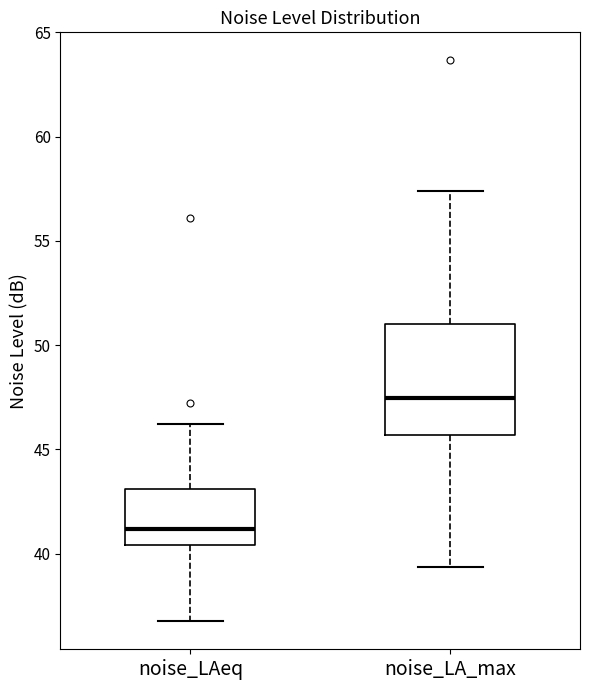

Which box has the lowest median line?

noise_LAeq